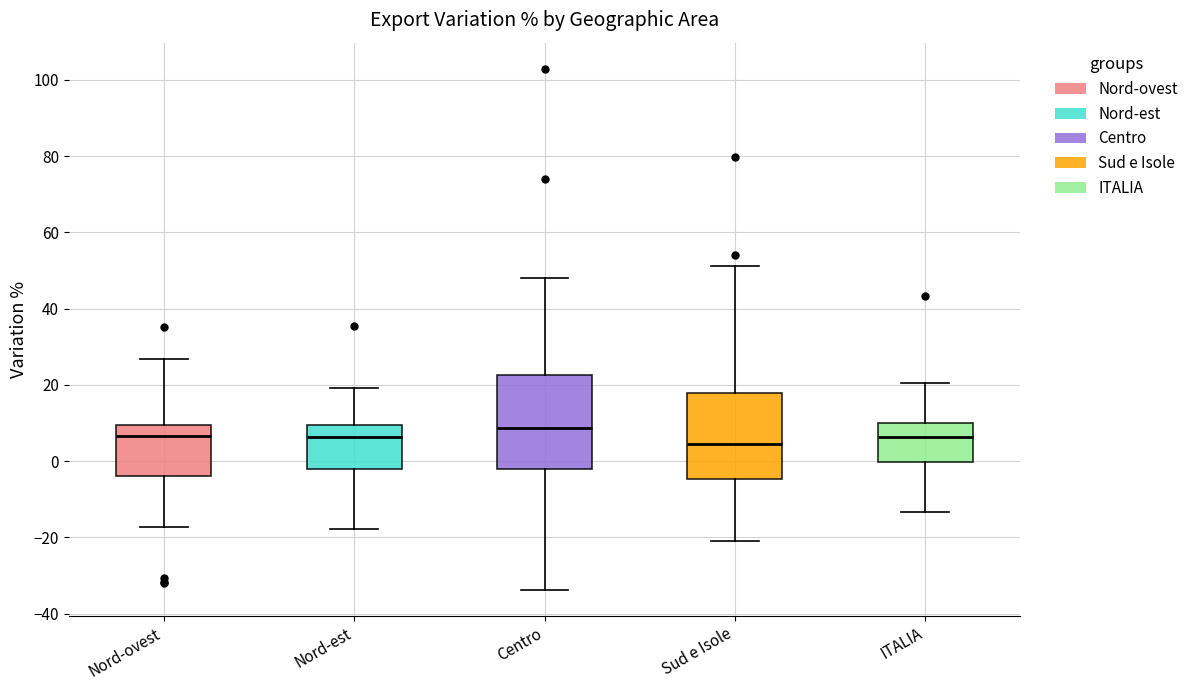

Where is the lower edge of the box for Nord-est on the y-axis? The values are not printed on the chart, so give them approximately, as read against the axis.

-2